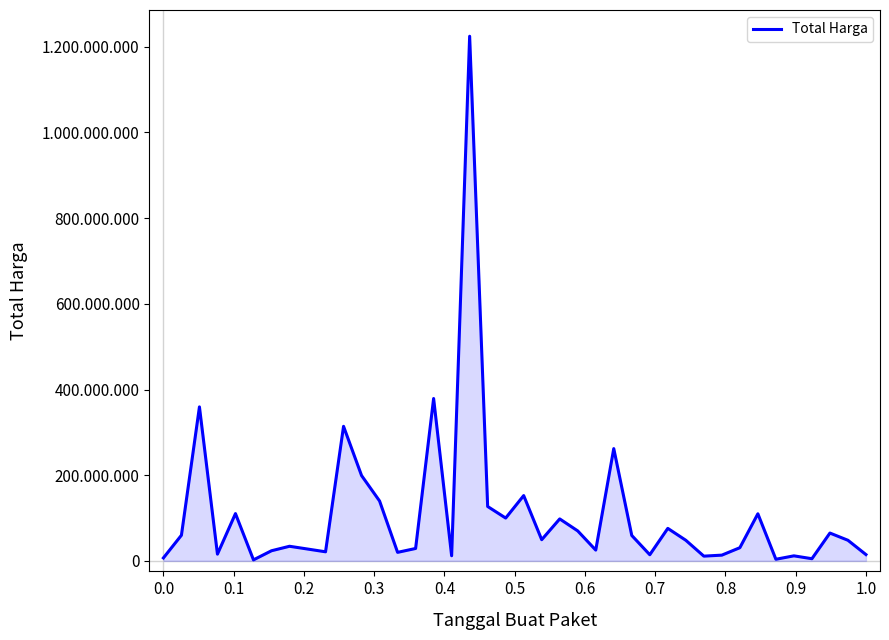

What is the average value?

109389879